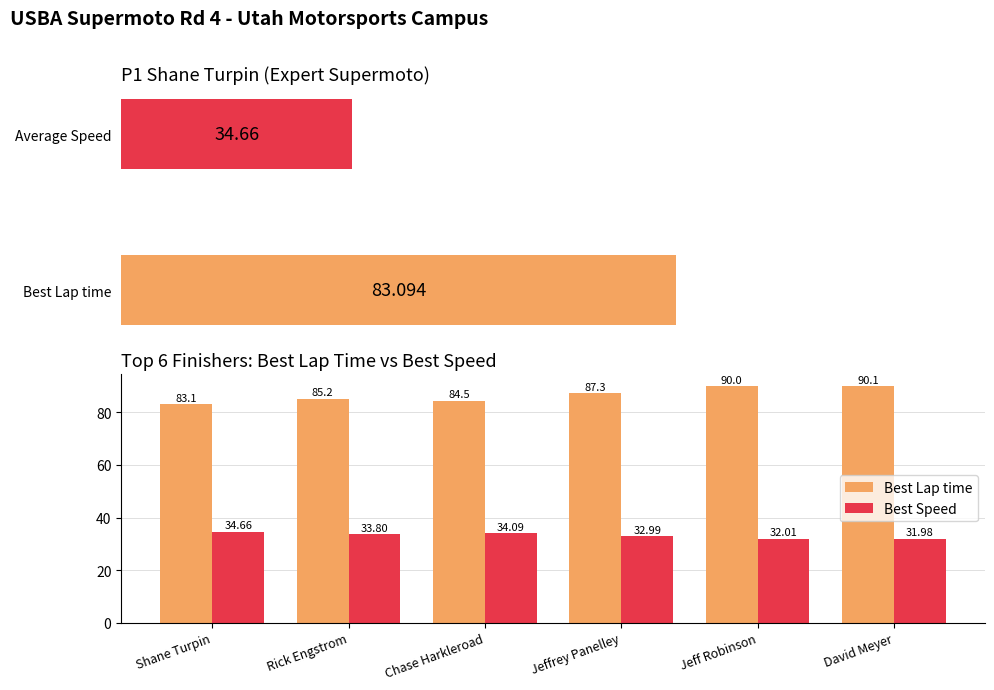

Reading left to right, transcribe all the data shown in this chart.

Best Lap time: Shane Turpin=83.1	Rick Engstrom=85.2	Chase Harkleroad=84.5	Jeffrey Panelley=87.3	Jeff Robinson=90.0	David Meyer=90.1
Best Speed: Shane Turpin=34.7	Rick Engstrom=33.8	Chase Harkleroad=34.1	Jeffrey Panelley=33.0	Jeff Robinson=32.0	David Meyer=32.0